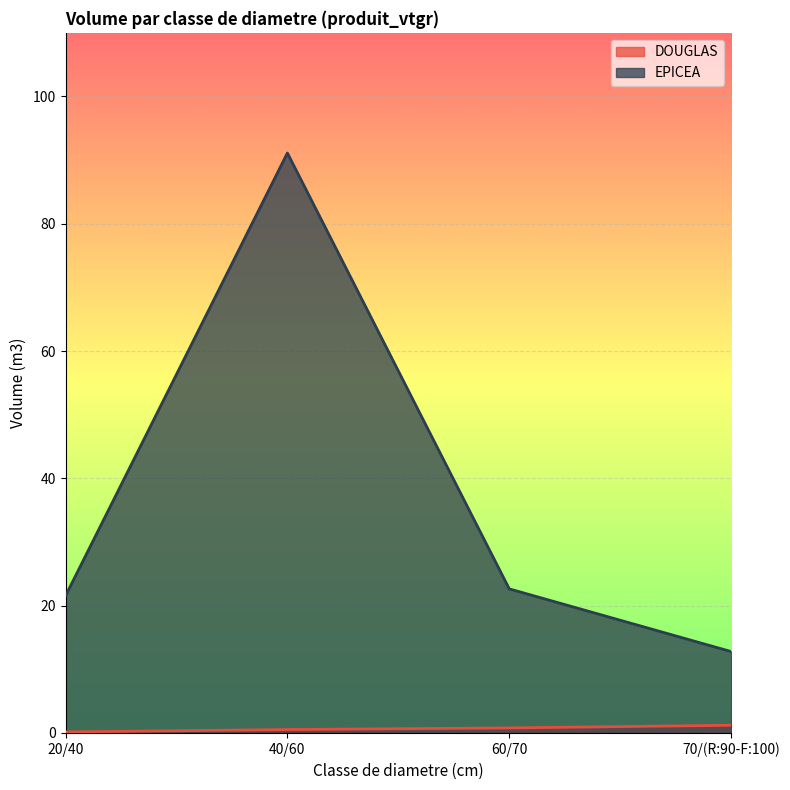

Between 40/60 and 60/70, which series saw the biggest shift?

EPICEA